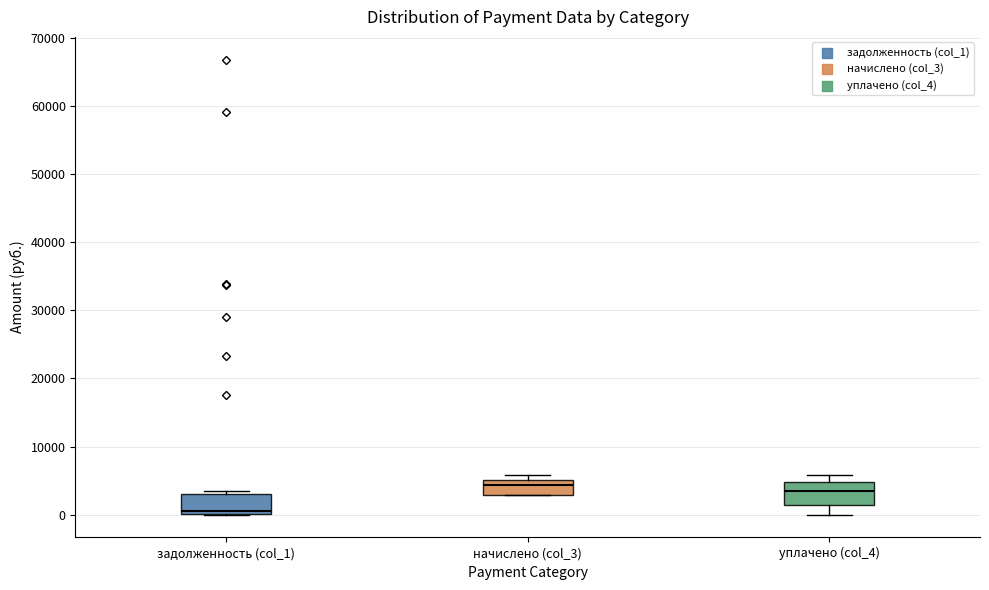

Reading left to right, transcribe this box plot: for each box, give where its median line is, the range the box spans, and where its two whiskers end, as read against the y-axis. The values are not printed on the chart, so give them approximately, as read against the axis.

задолженность (col_1): median 1000, box 0 to 3000, whiskers 0 to 3000 (just above the box's upper edge)
начислено (col_3): median 4000, box 3000 to 5000, whiskers 3000 to 6000
уплачено (col_4): median 4000, box 1000 to 5000, whiskers 0 to 6000